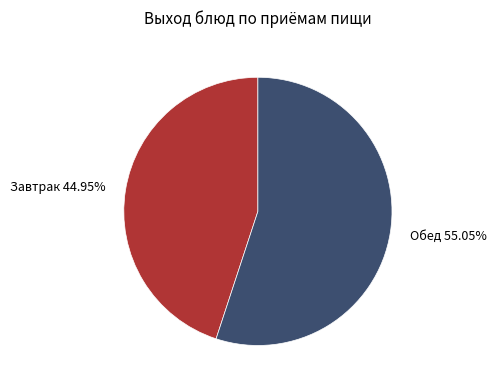

How many segments does this pie chart have?

2